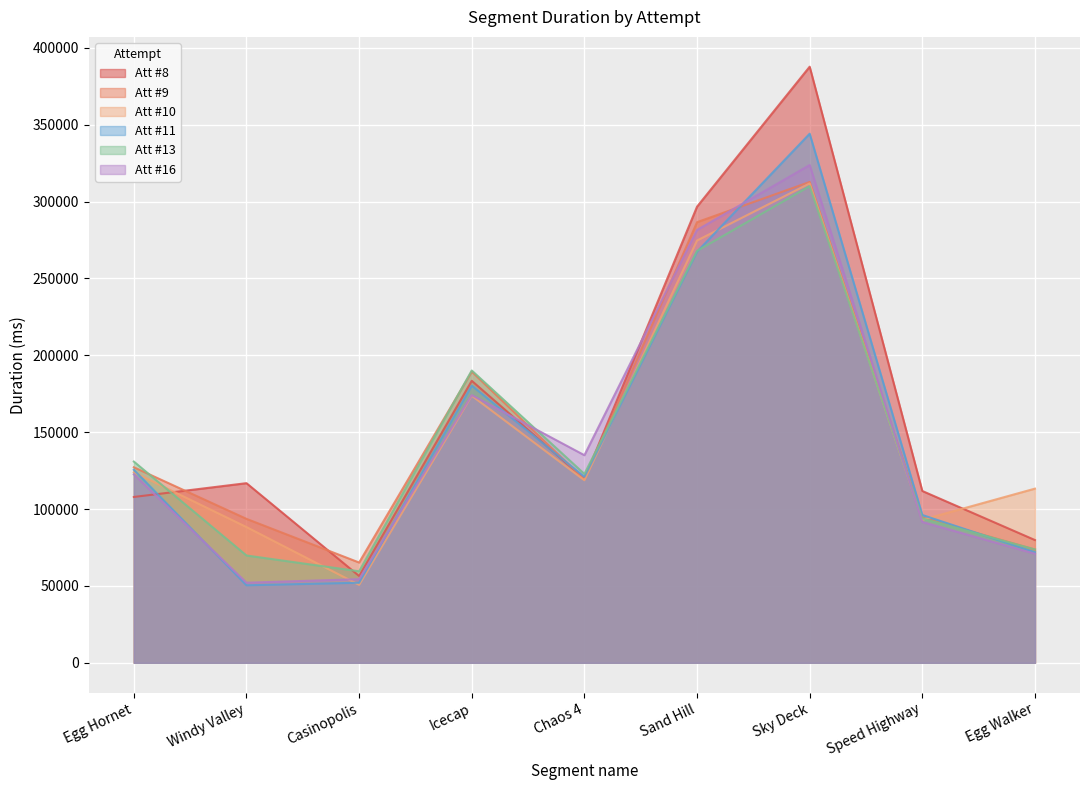

How many distinct data groups are displayed?

6